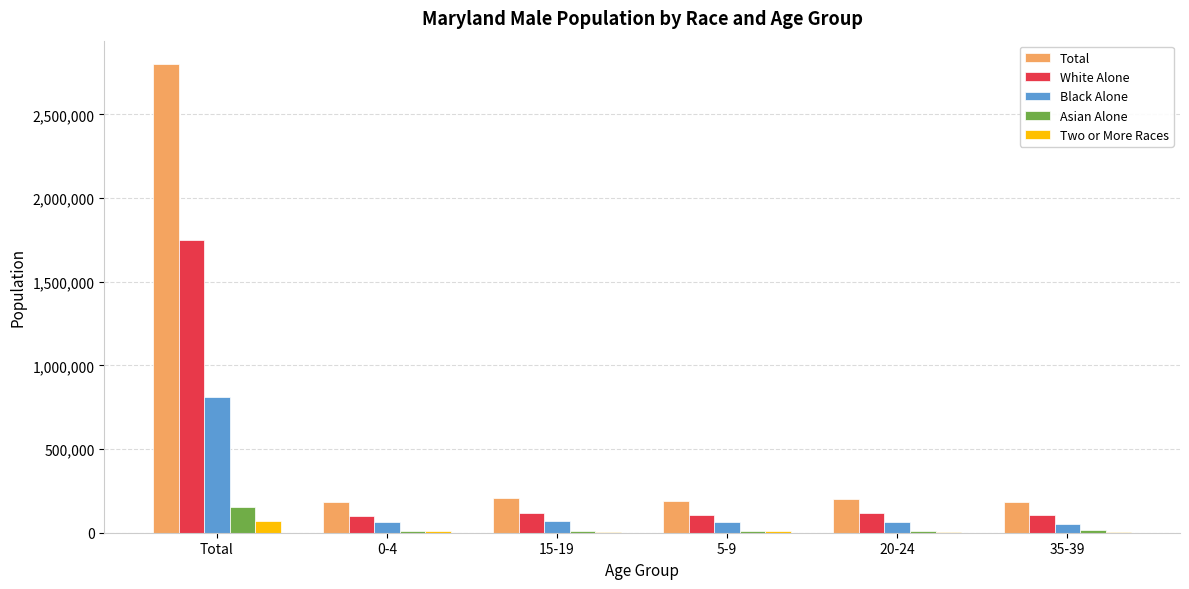

What is the maximum value for Total?

2799968